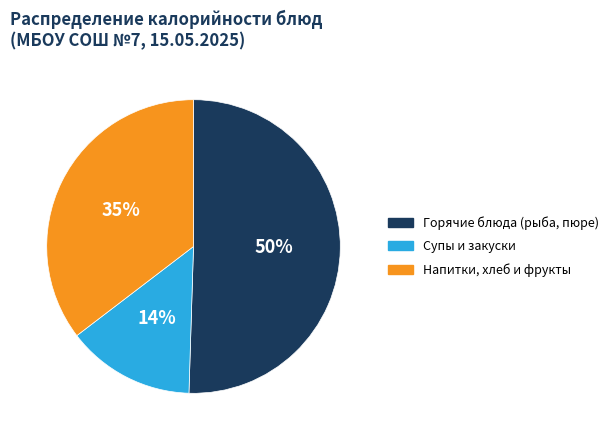

To the nearest percent, what is the average slice percentage?

33%